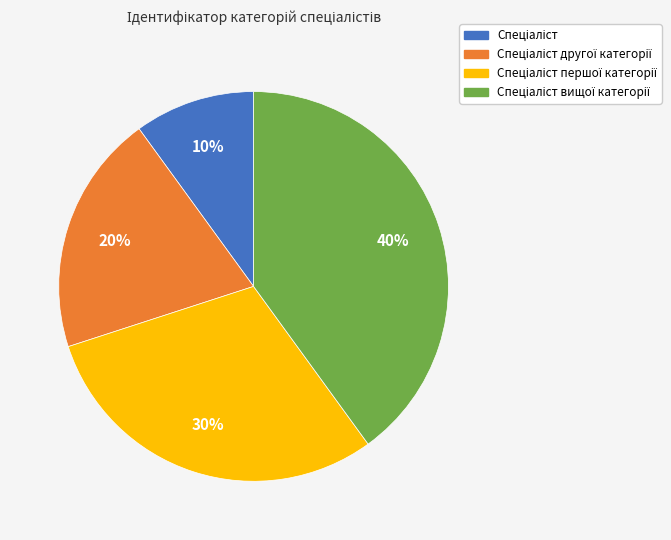

To the nearest percent, what is the average slice percentage?

25%